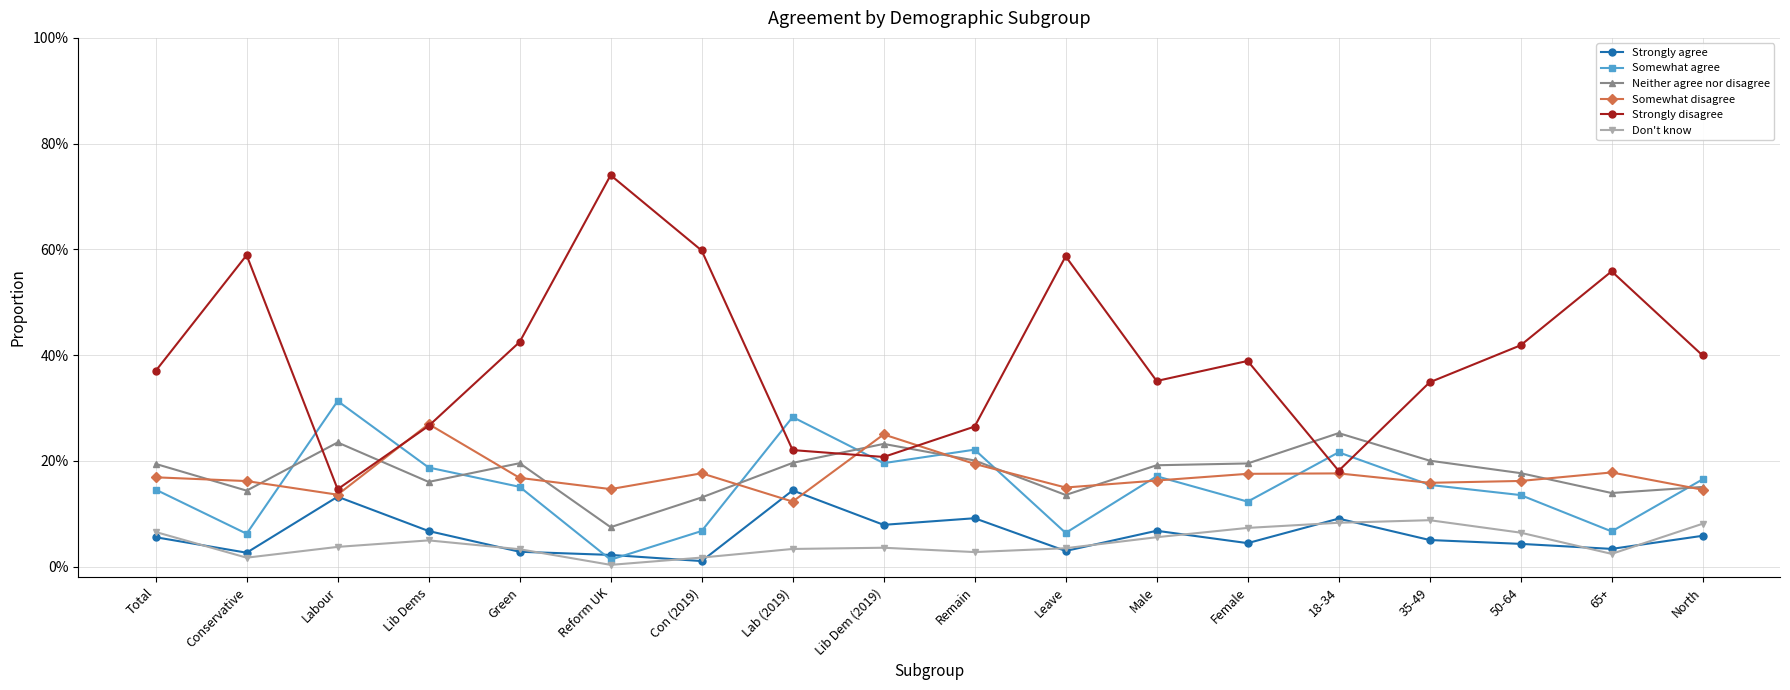

Rank the series by their maximum value, from highest to lowest.

Strongly disagree, Somewhat agree, Somewhat disagree, Neither agree nor disagree, Strongly agree, Don't know